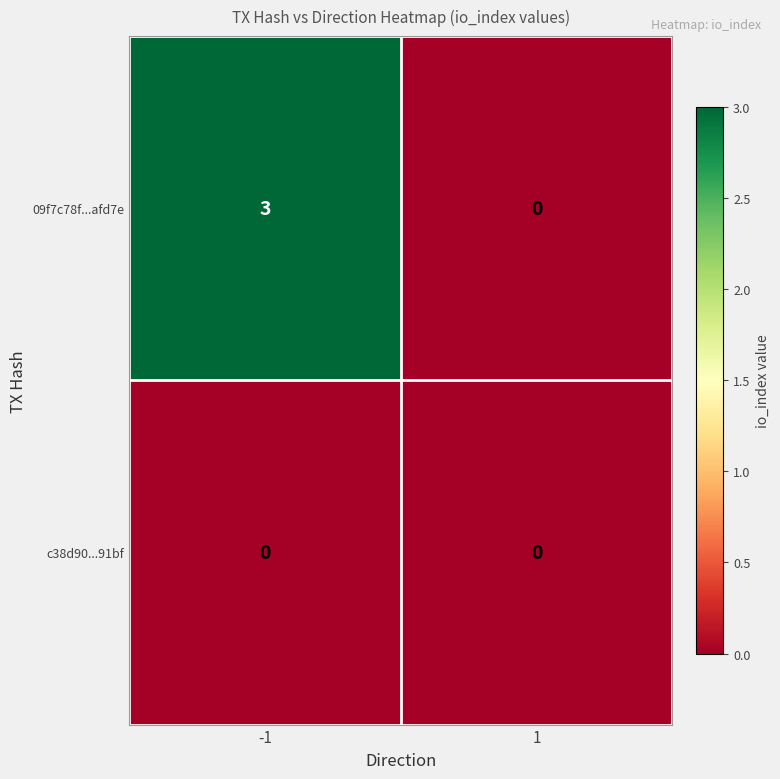

Reading left to right, extract all data points from this chart.

09f7c78f...afd7e: -1=3	1=0
c38d90...91bf: -1=0	1=0